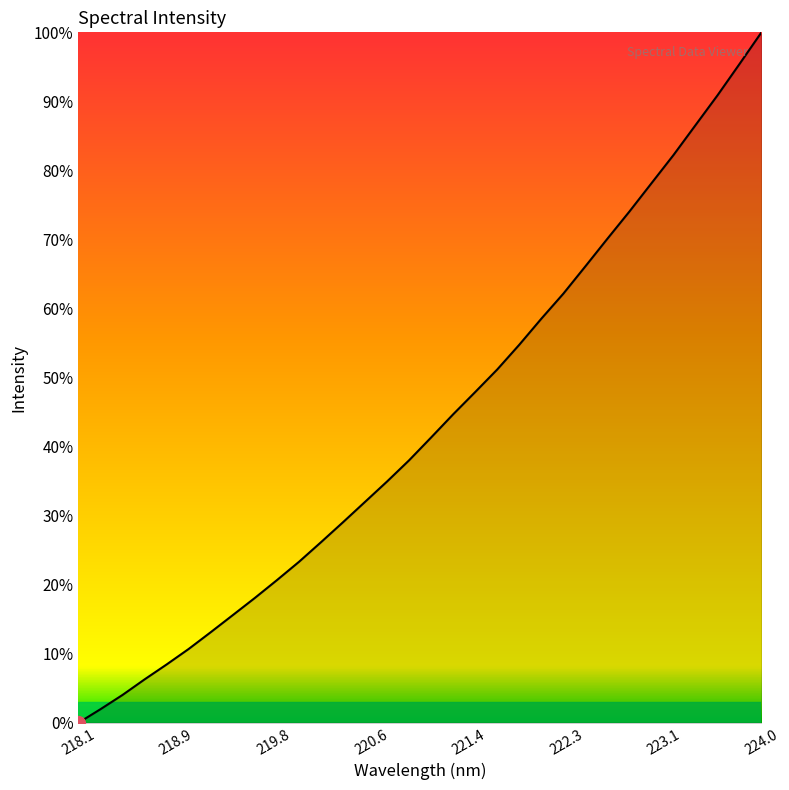

What is the difference between the second highest and second lowest values?

93.4